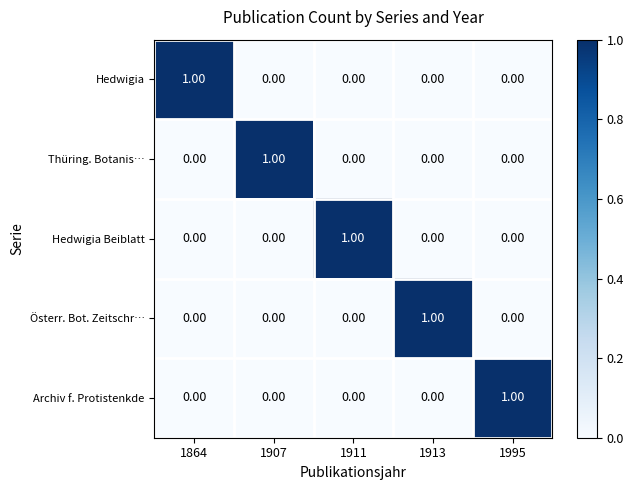

At how many categories does at least one series exceed 0?

5